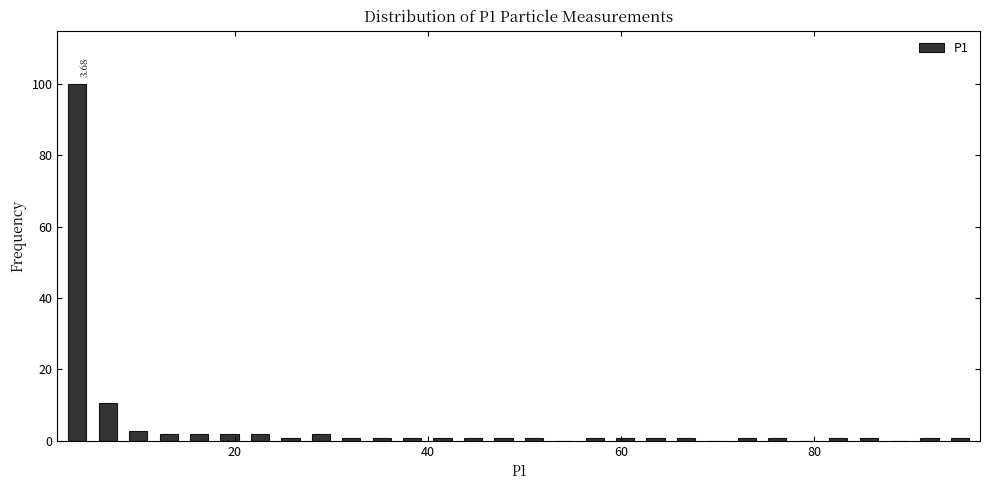

Around what value on the x-axis is the tallest bar? Give the approximate position of its centre, as read against the axis.

4